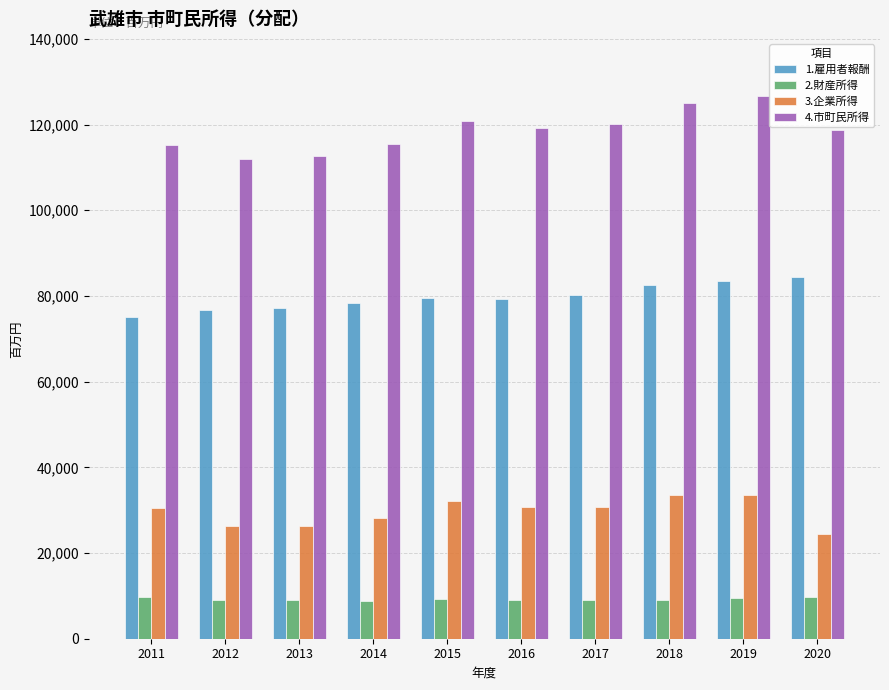

What is the difference between the maximum and second lowest values in the 1.雇用者報酬 series?

7819